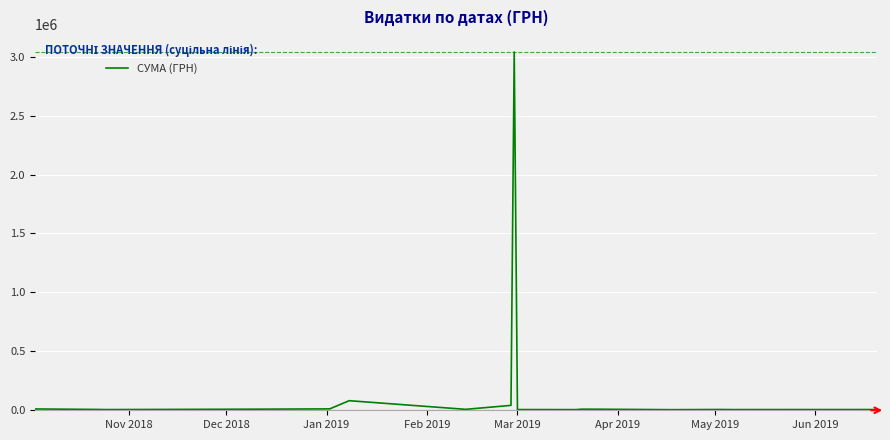

What is the difference between the maximum and minimum values?

3043570.6